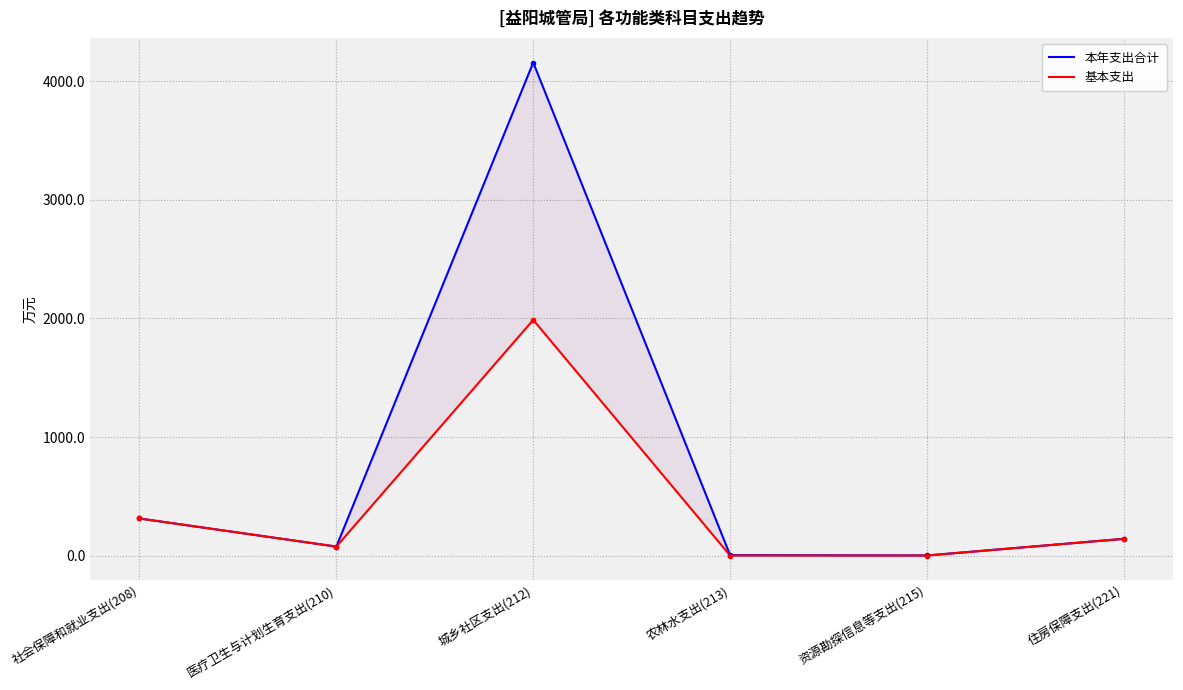

What position from the right is 农林水支出(213)?

3